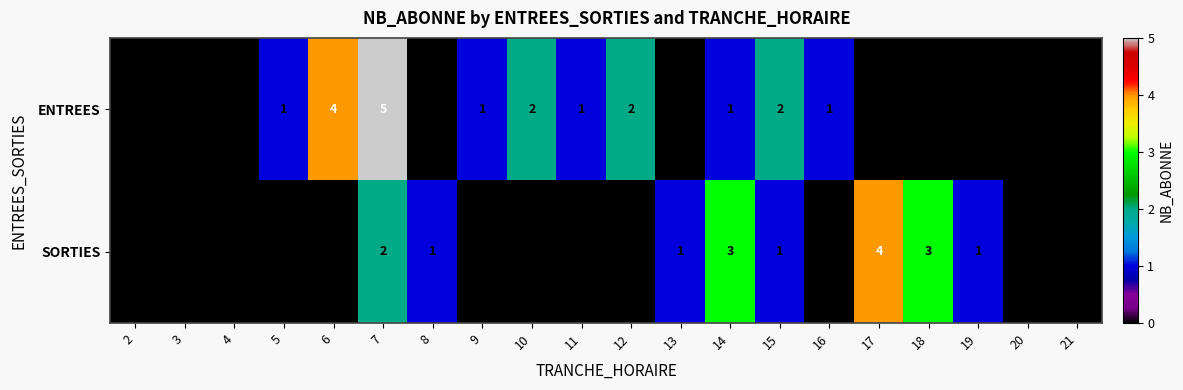

List the series in order of their overall mean, highest first.

ENTREES, SORTIES